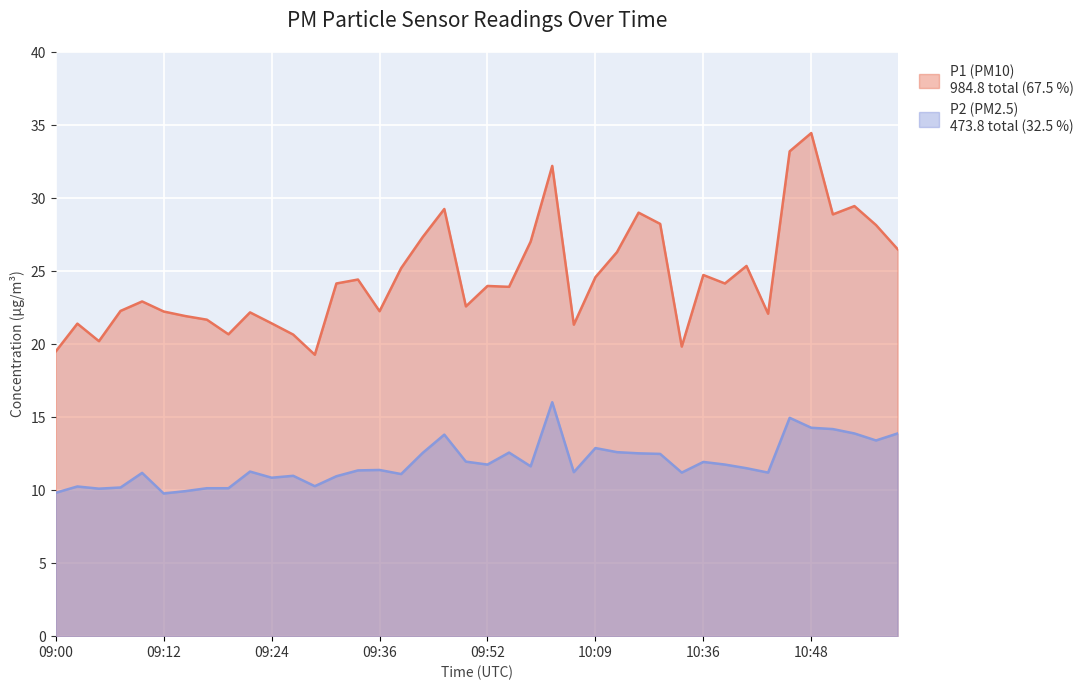

True or false: P2 and P1 intersect in this chart.

False